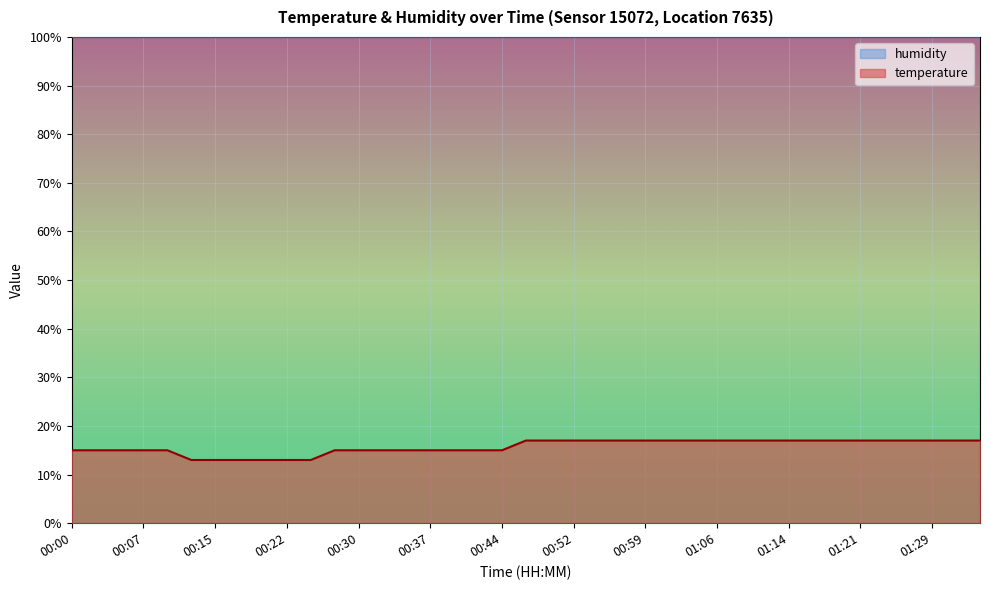

True or false: the data shows 28.5 at 01:29.

False